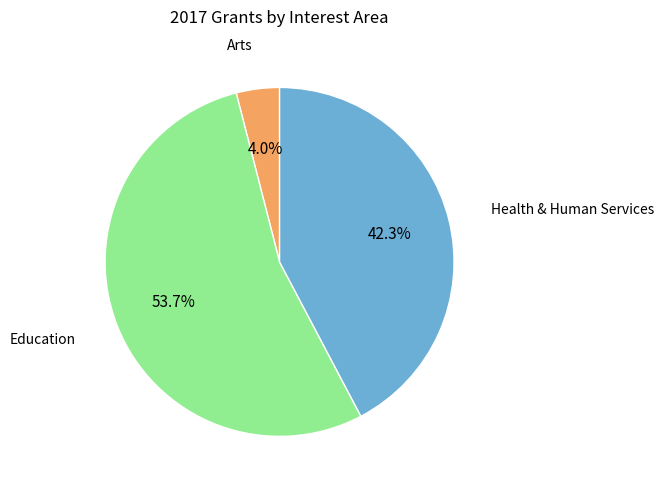

To the nearest percent, what is the combined percentage of Health & Human Services and Education?

96%